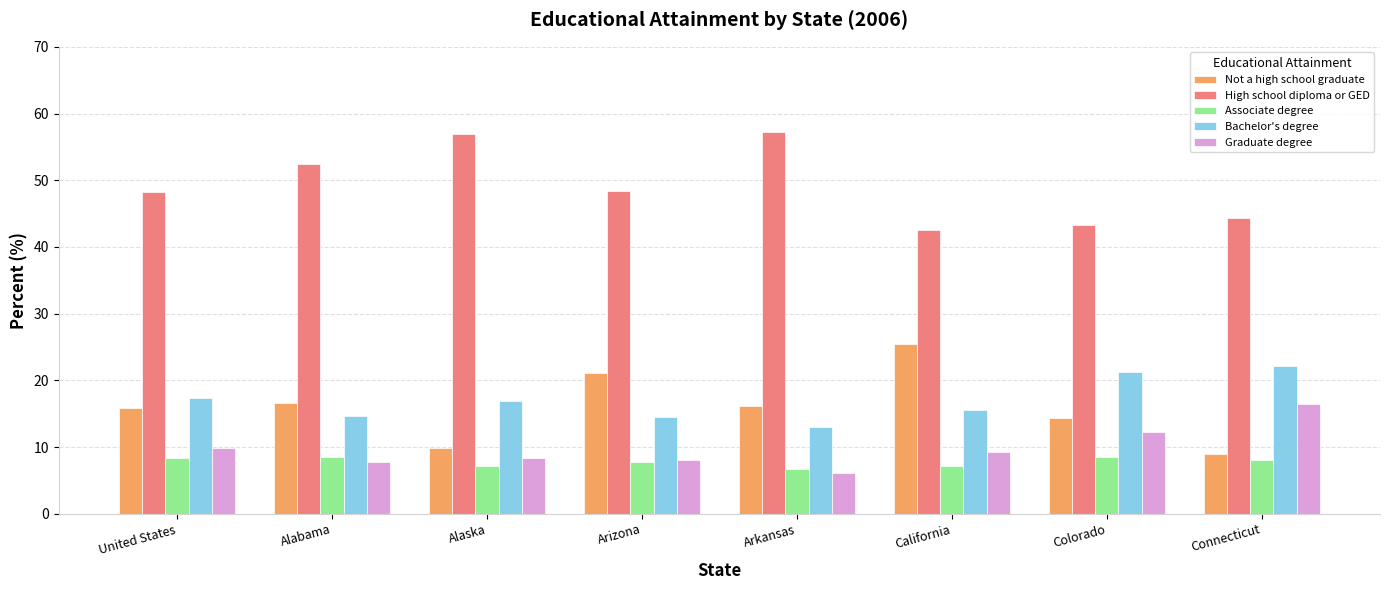

What is the spread (max minus min) of values at Arizona?

40.6